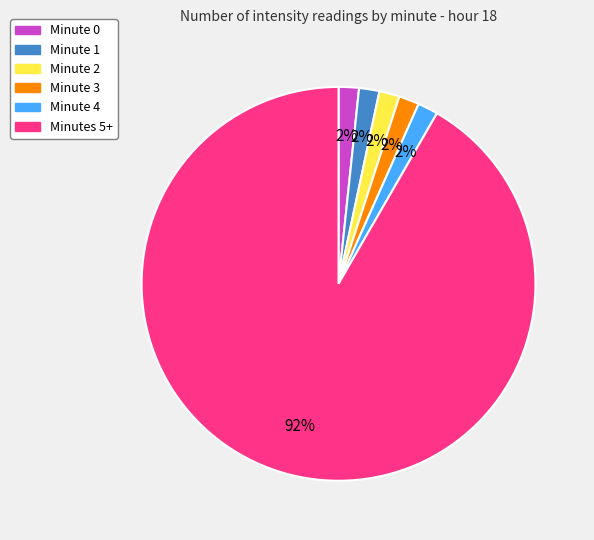

Is there a majority slice in this chart?

Yes